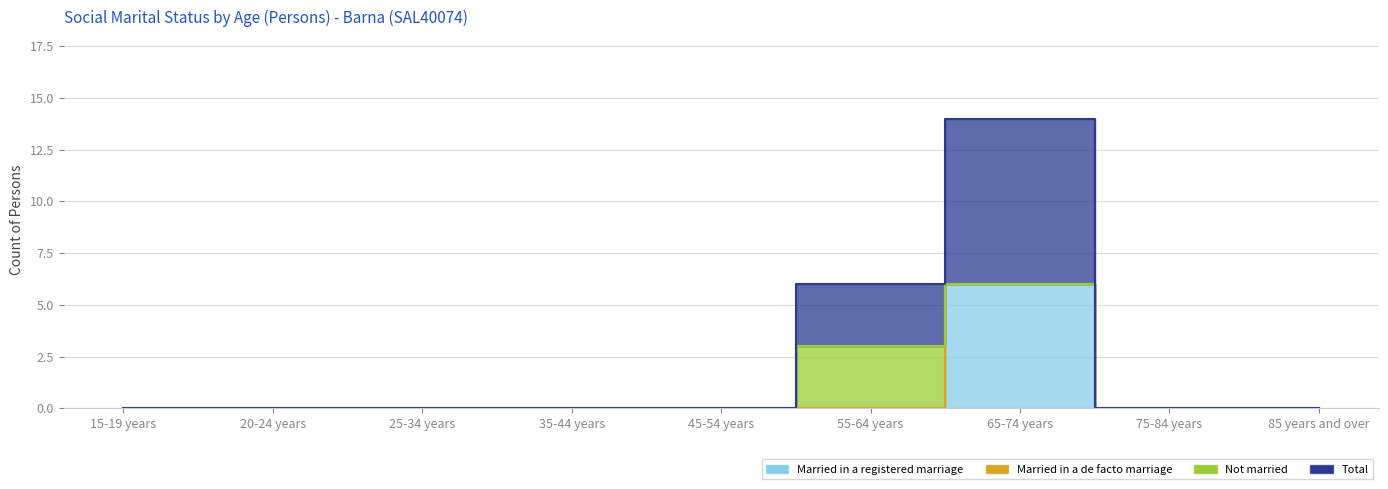

The Married in a registered marriage series shows 0 at 55-64 years. True or false?

True